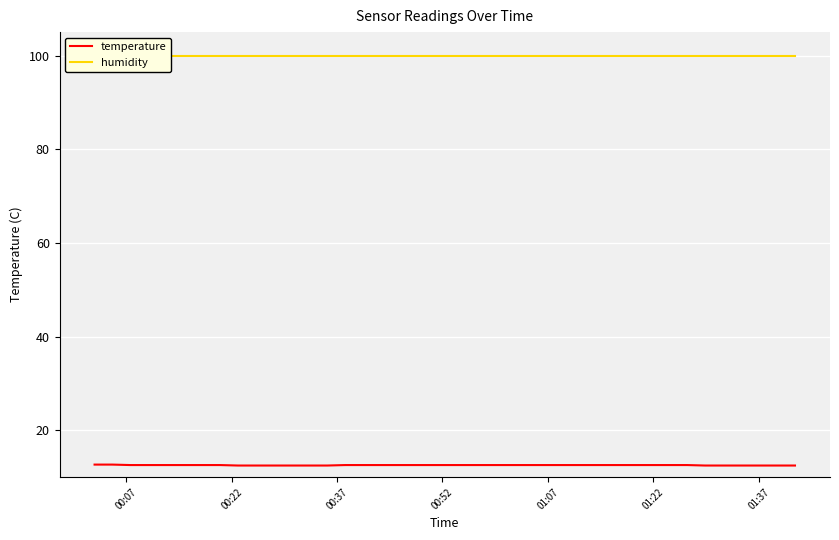

What is the highest value of the temperature series?

12.7